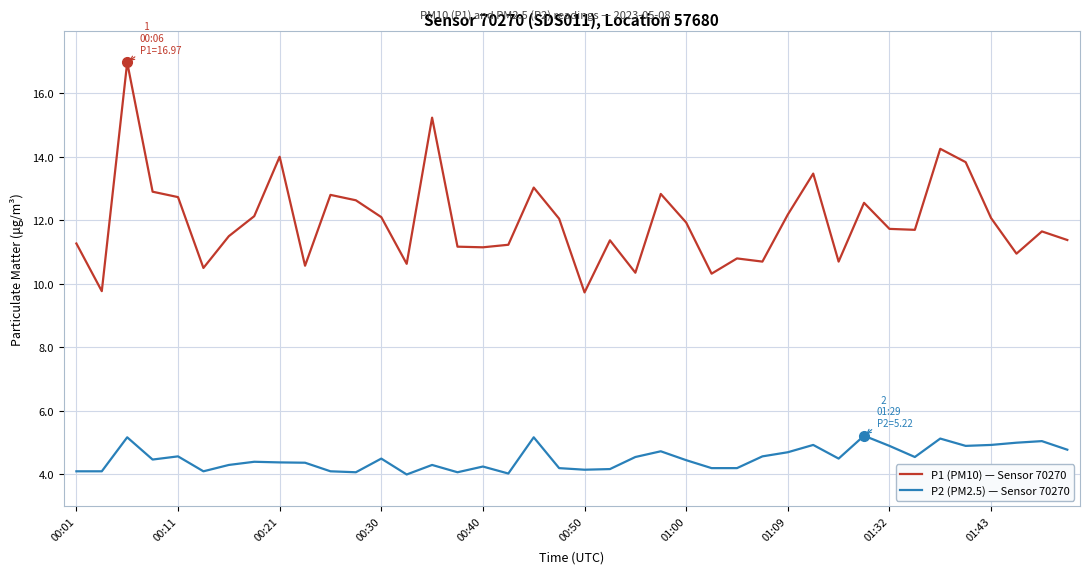

What is the minimum value shown in the chart?

4.0